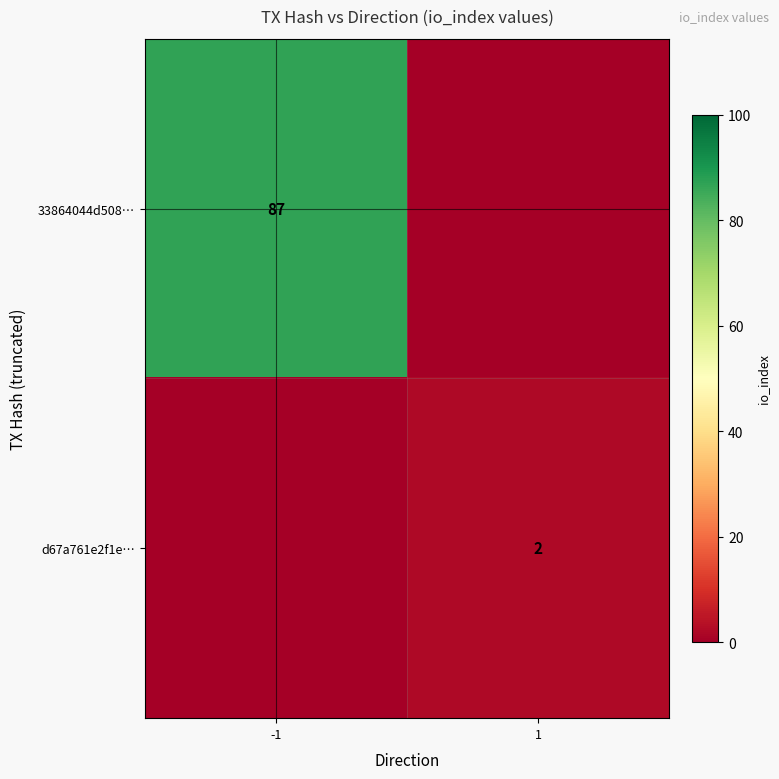

Is it true that 33864044d508… equals 87 at -1?

True